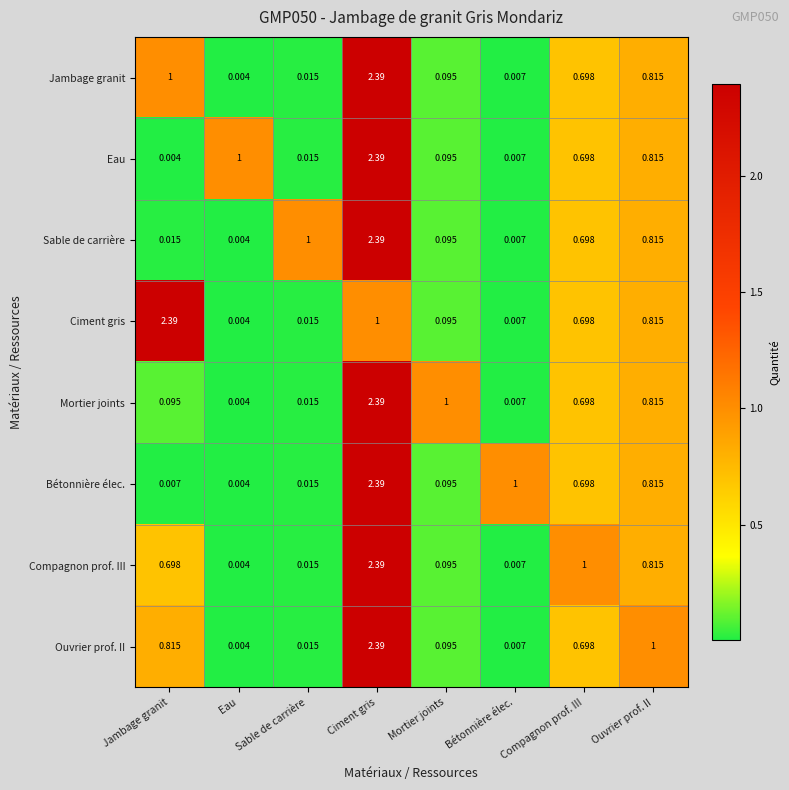

Where is Eau nearest to the value 1?

Eau